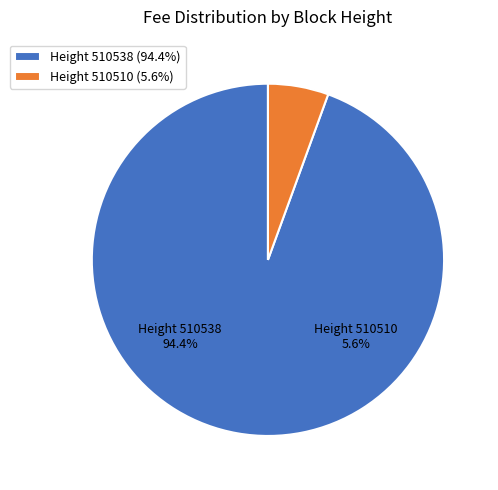

Do Height 510538 and Height 510510 together represent more than half of the pie?

Yes